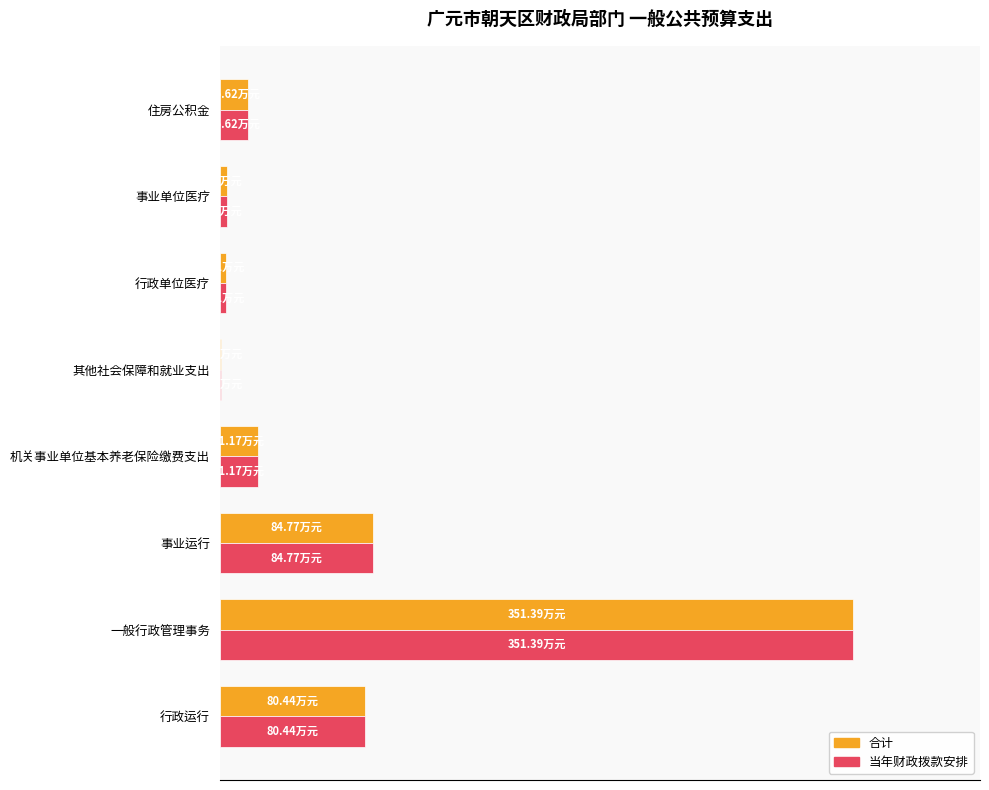

What are all the series names shown in the legend?

合计, 当年财政拨款安排